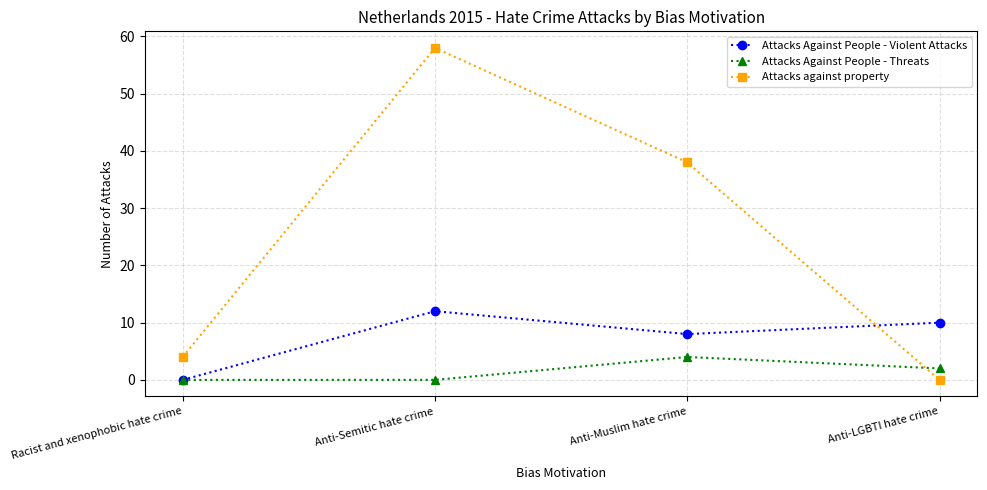

At which label is Attacks against property closest to 29?

Anti-Muslim hate crime